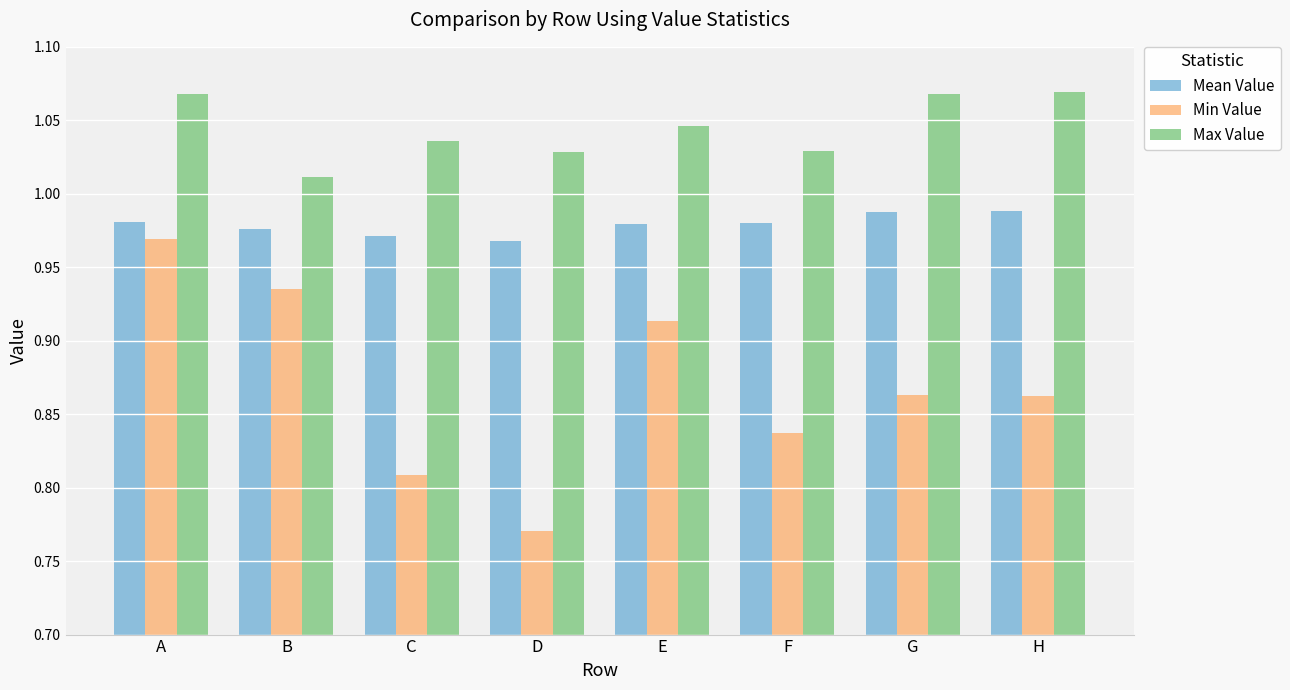

At which label does Max Value reach its minimum?

B